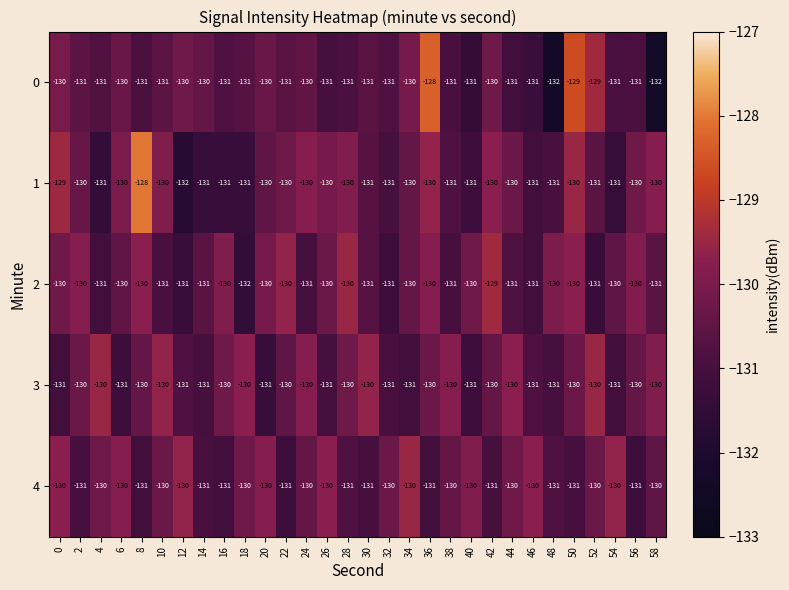

At which label does 2 reach its minimum?

18